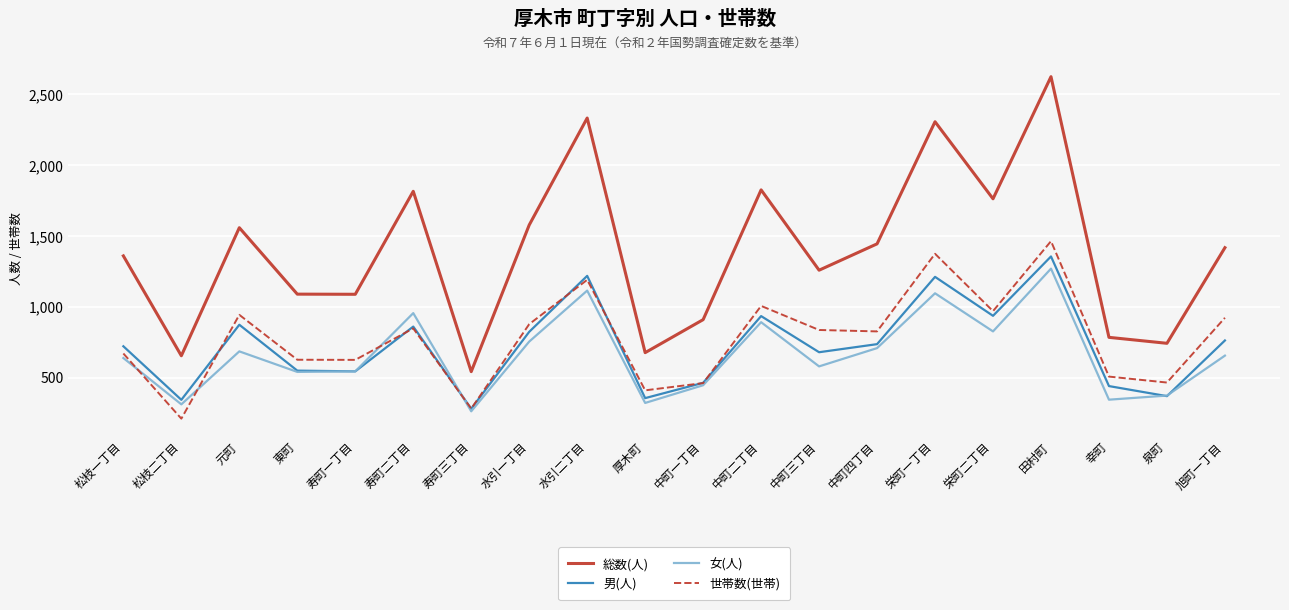

In 世帯数(世帯), how many points are lower than both neighbors (excluding endpoints)?

7